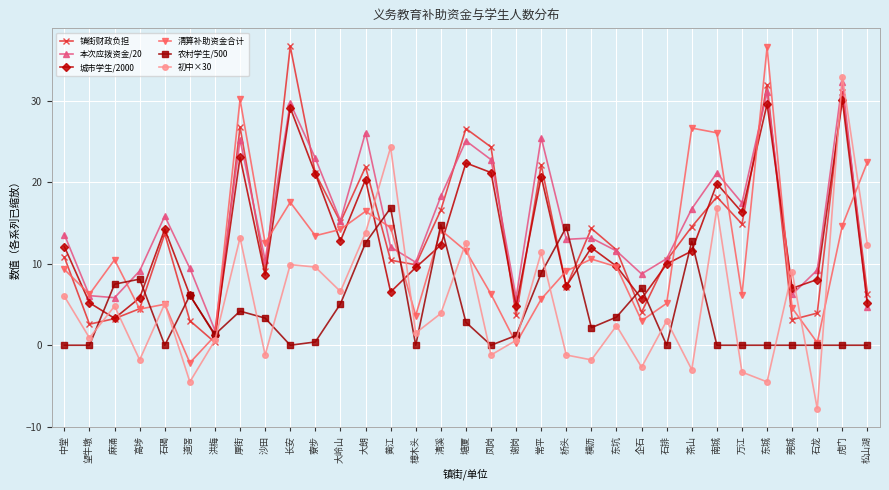

How many distinct data groups are displayed?

6